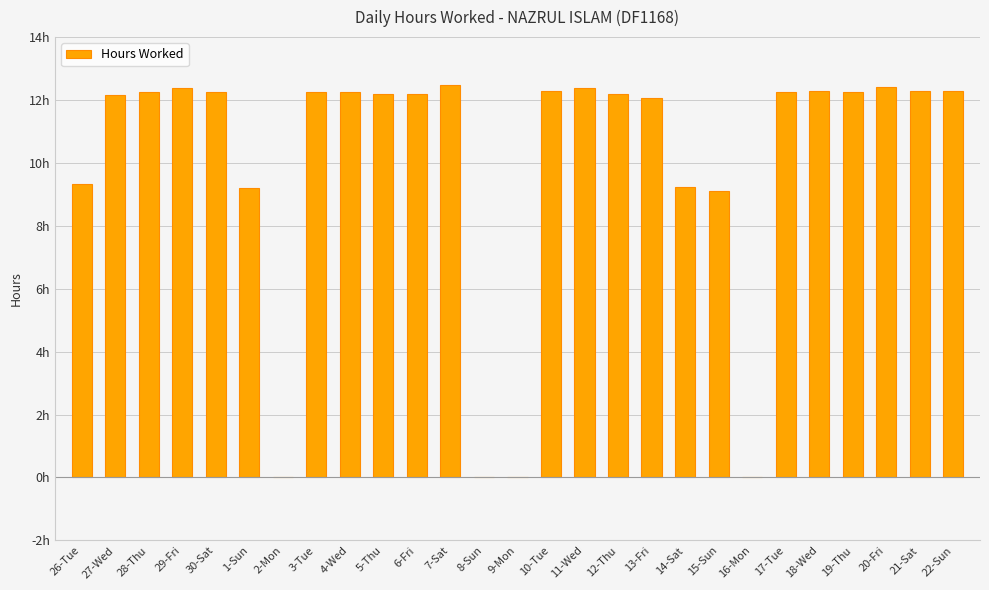

Reading right to left, list all the values displayed in this chart.

22-Sun=12.3	21-Sat=12.3	20-Fri=12.4	19-Thu=12.3	18-Wed=12.3	17-Tue=12.2	16-Mon=0.0	15-Sun=9.1	14-Sat=9.2	13-Fri=12.1	12-Thu=12.2	11-Wed=12.4	10-Tue=12.3	9-Mon=0.0	8-Sun=0.0	7-Sat=12.5	6-Fri=12.2	5-Thu=12.2	4-Wed=12.3	3-Tue=12.3	2-Mon=0.0	1-Sun=9.2	30-Sat=12.2	29-Fri=12.4	28-Thu=12.2	27-Wed=12.2	26-Tue=9.3